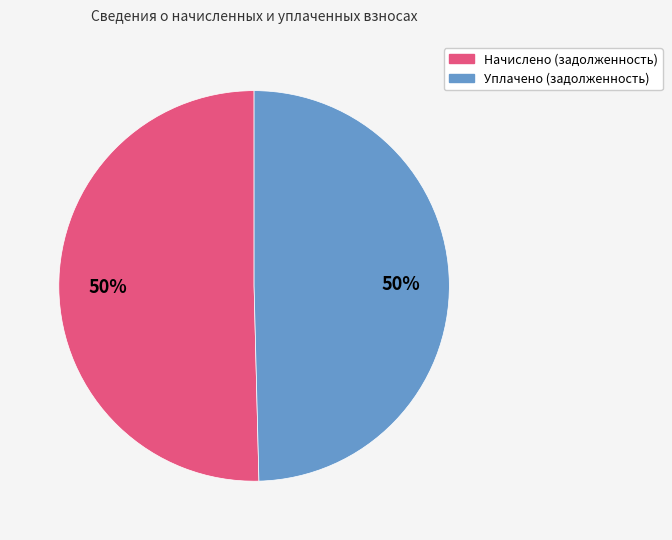

How many segments does this pie chart have?

2